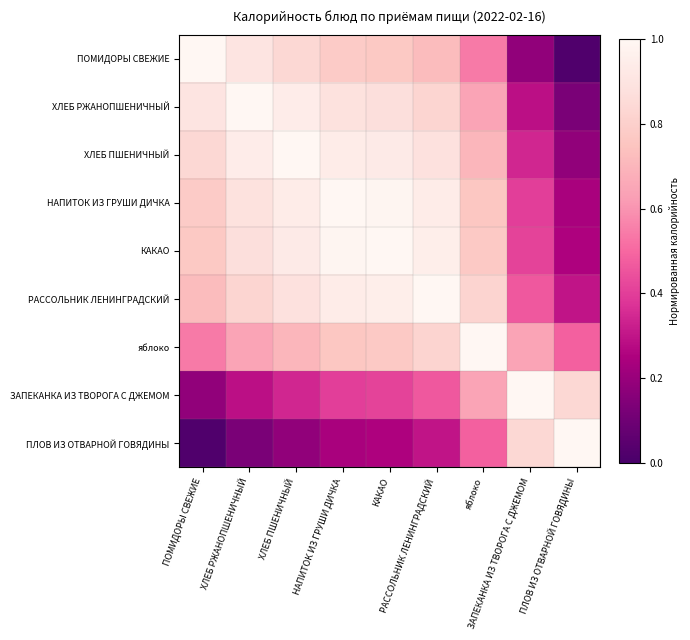

Between ХЛЕБ РЖАНОПШЕНИЧНЫЙ and КАКАО, which is larger?

ХЛЕБ РЖАНОПШЕНИЧНЫЙ